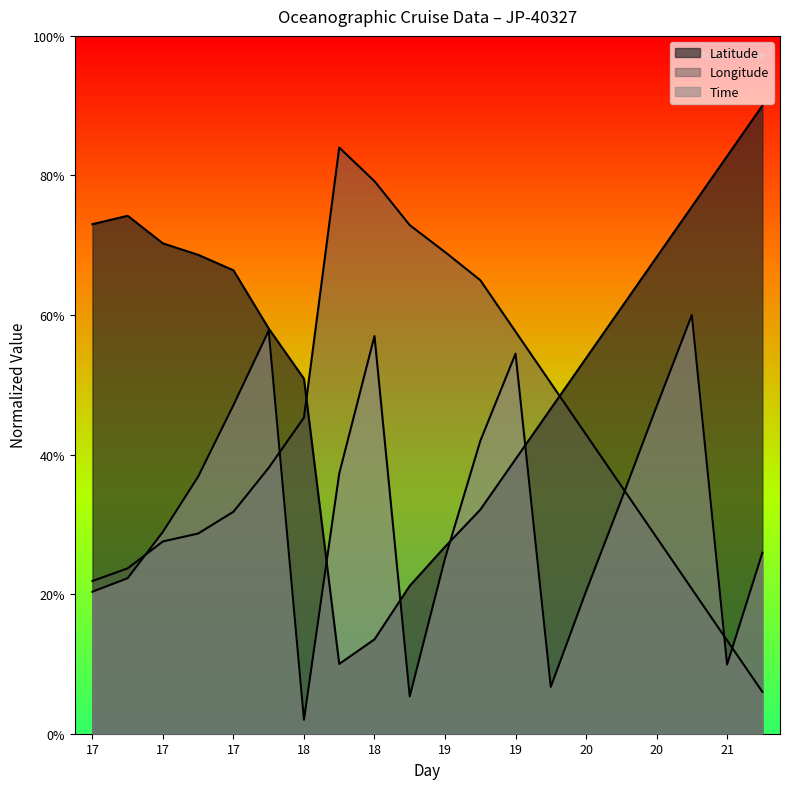

Which category has the highest value in the Time series?

20